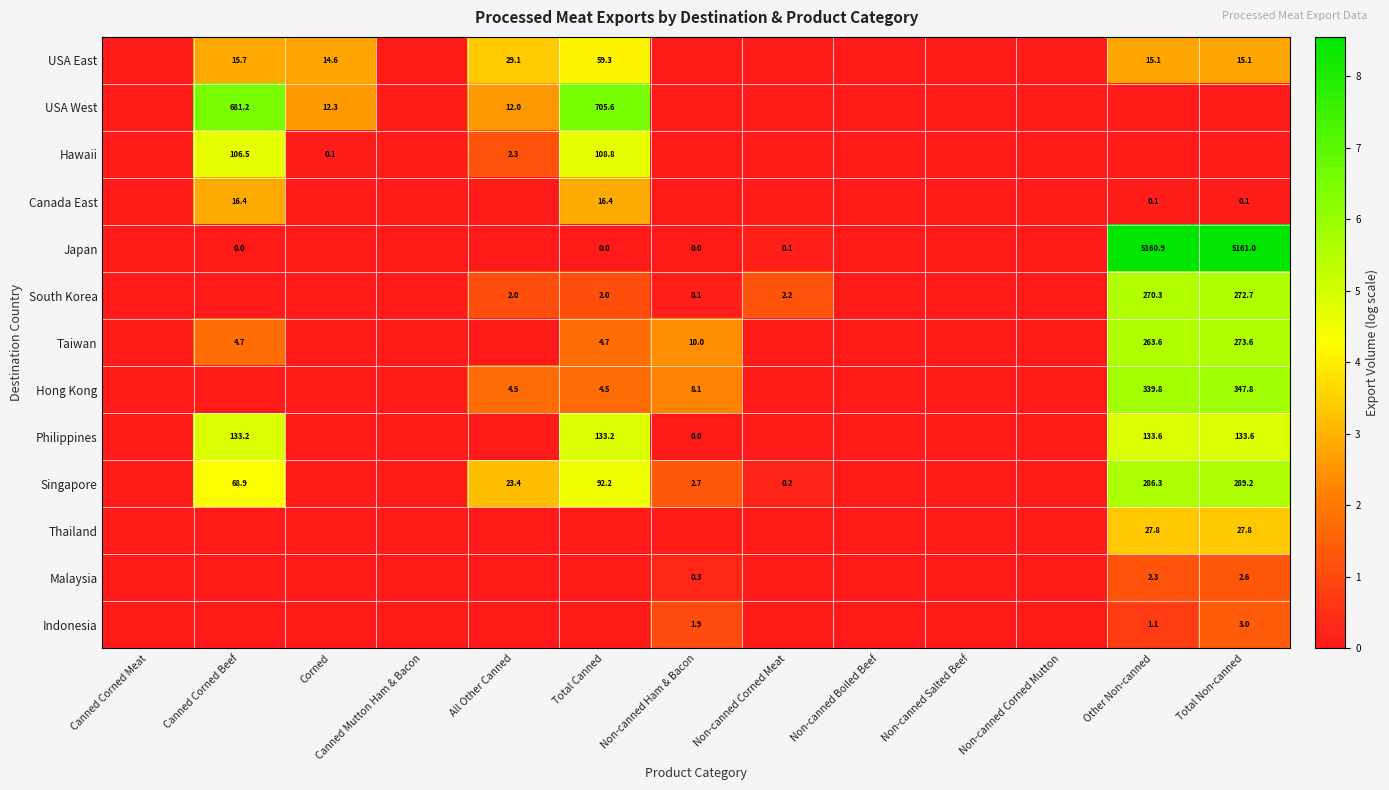

The value of South Korea at Total Non-canned is 272.7. True or false?

True